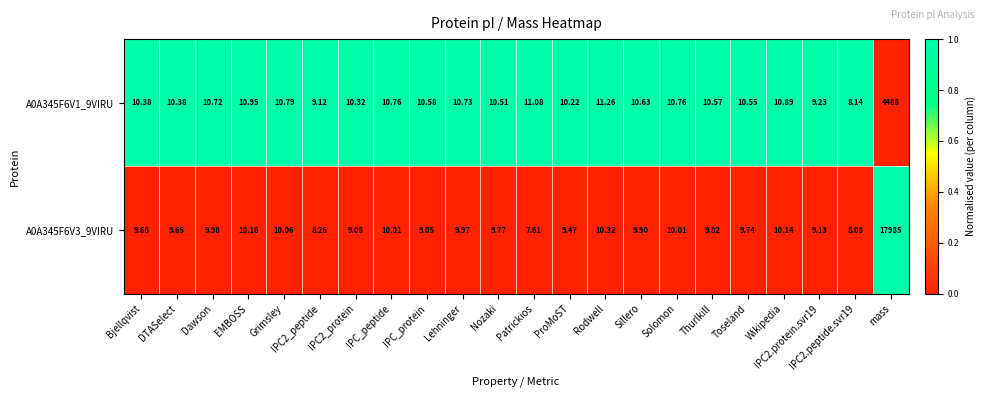

Between EMBOSS and IPC_protein, which series saw the biggest shift?

A0A345F6V3_9VIRU